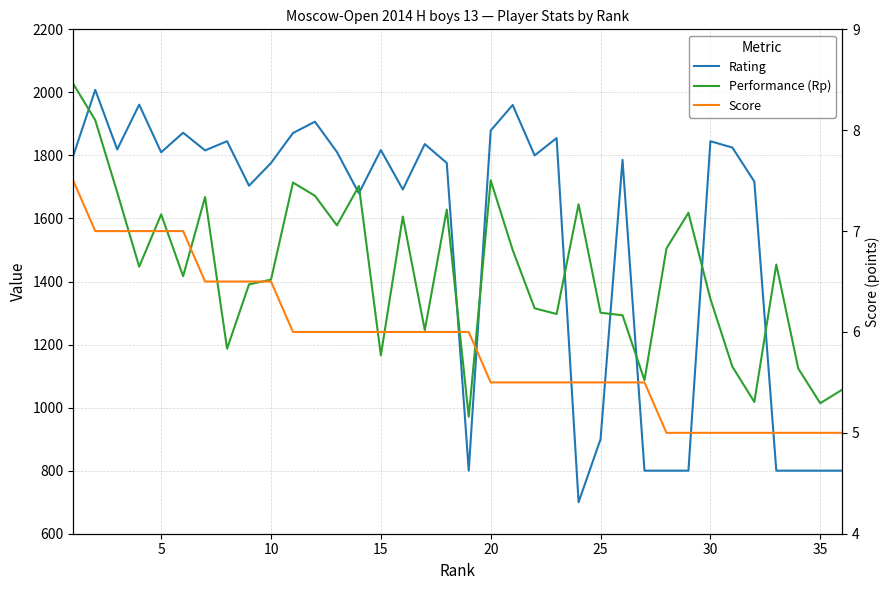

How many categories are shown in the chart?

36